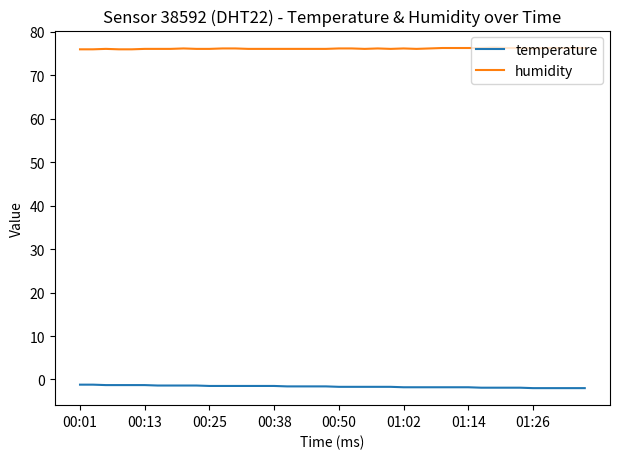

Rank the series by their maximum value, from highest to lowest.

humidity, temperature